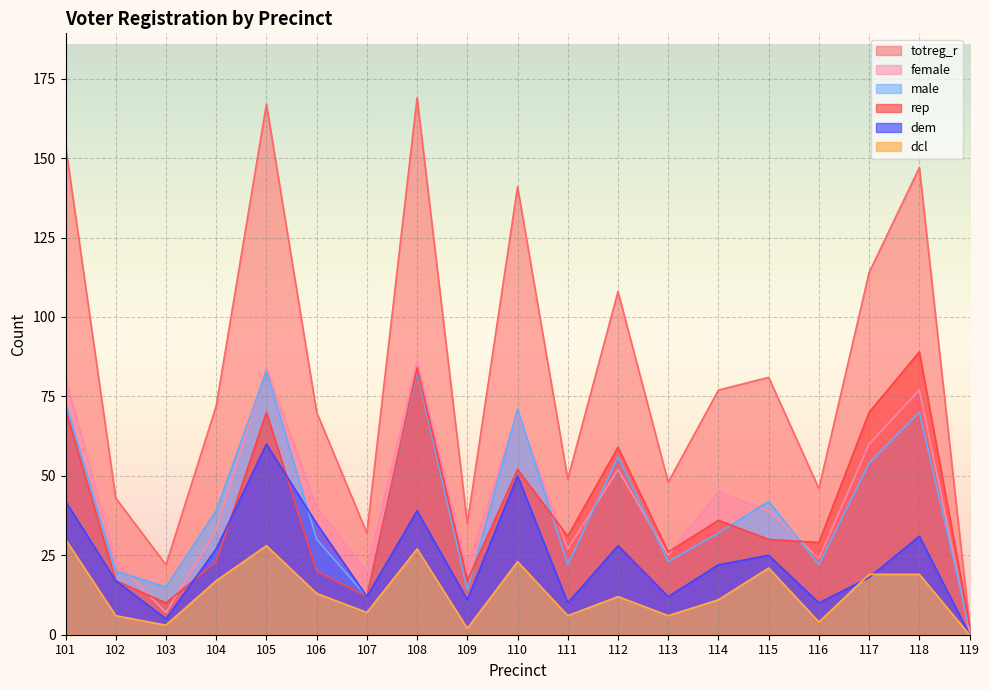

Between 102 and 119, which series saw the biggest shift?

totreg_r